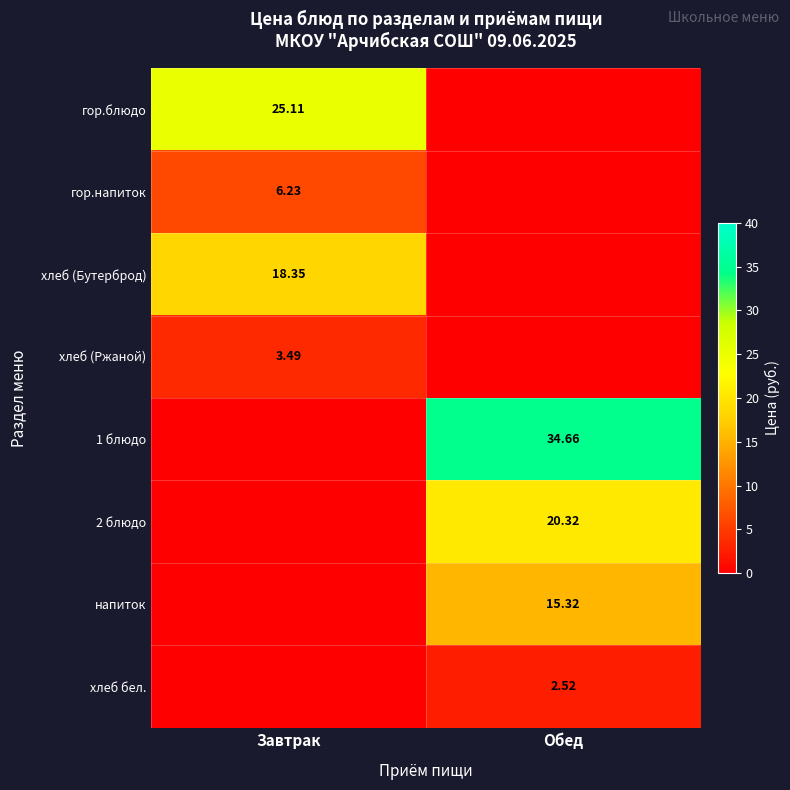

What is the sum of the напиток values at Обед and Завтрак?

15.3